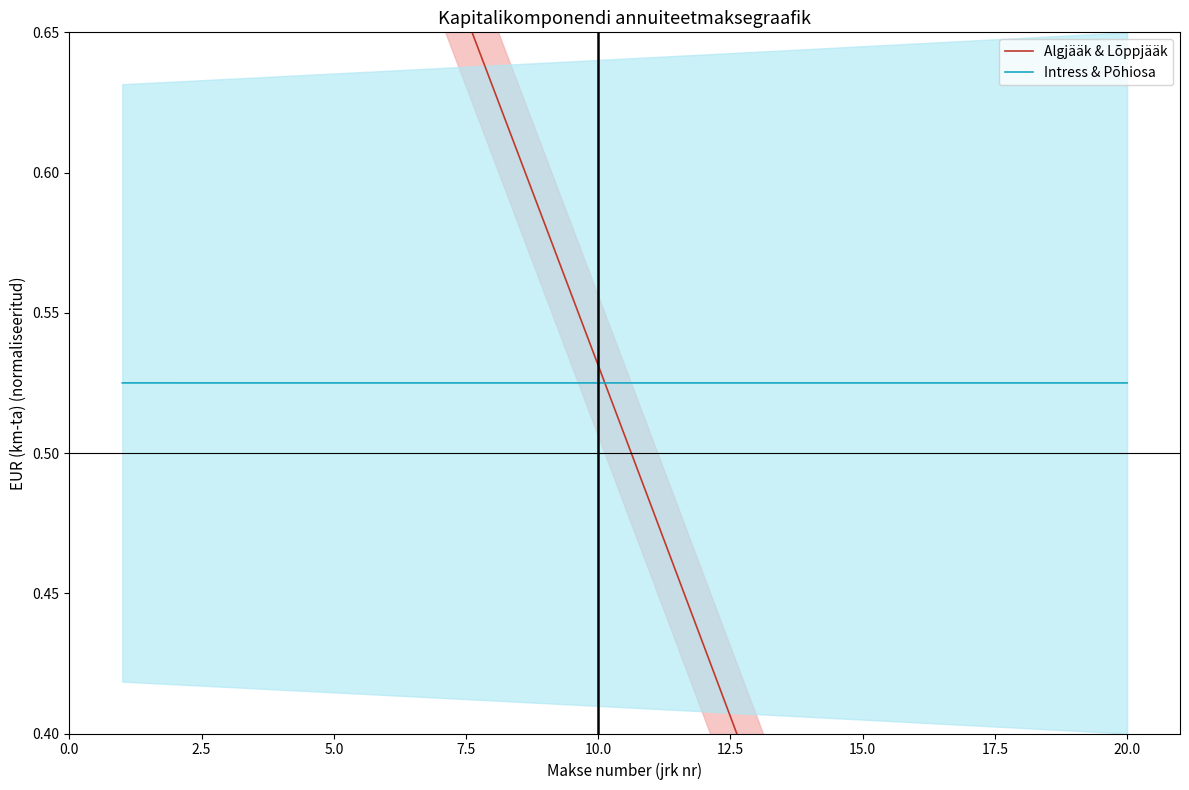

True or false: Algjääk & Lõppjääk and Intress & Põhiosa cross at least once.

True